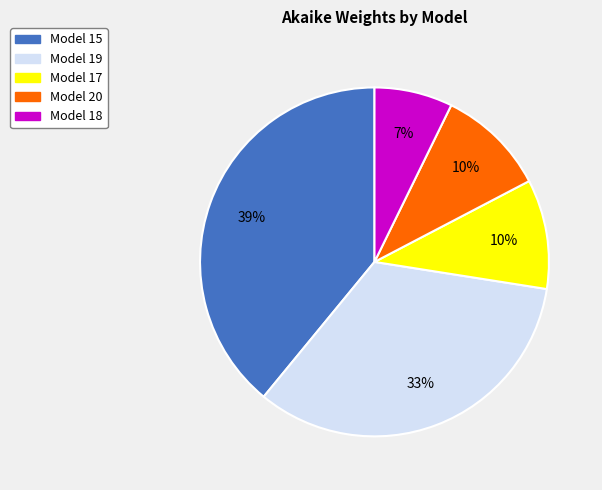

Which slice is the smallest?

Model 18